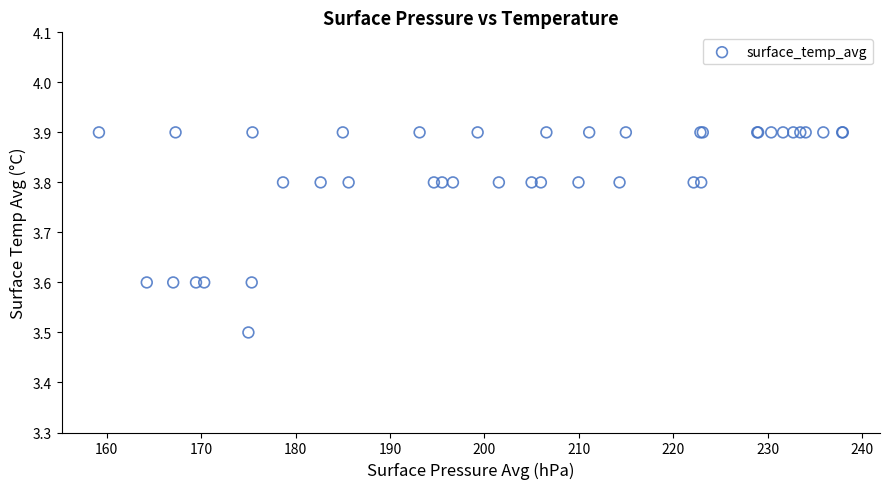

What Y value in the scatter plot is closest to 3?

3.5